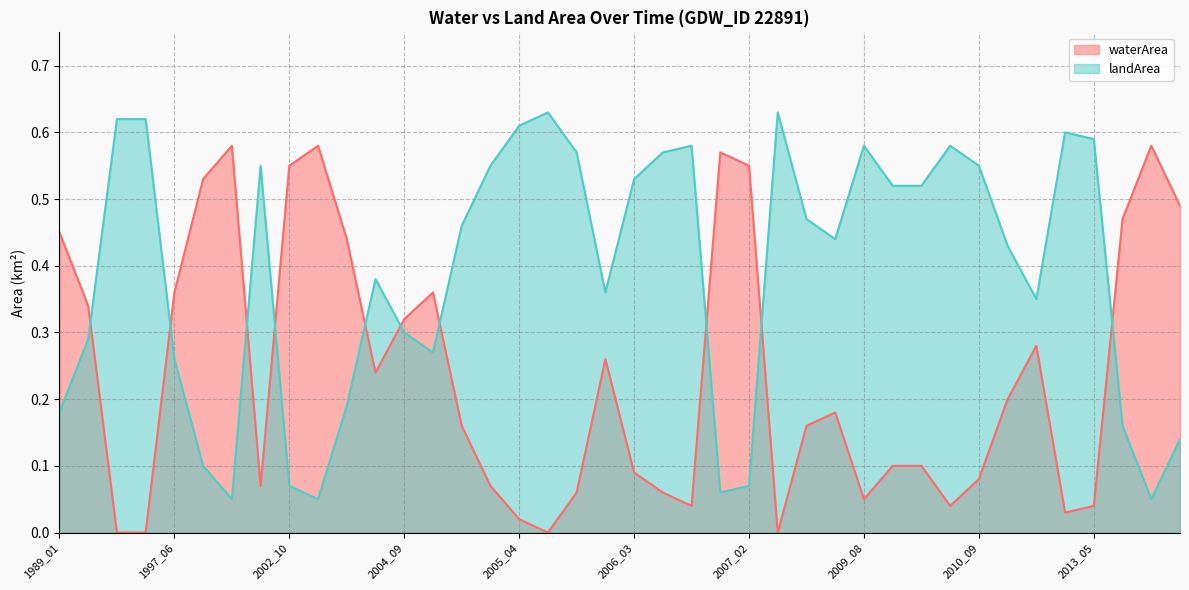

What is the difference between the highest and lowest values at 2005_04?

0.6